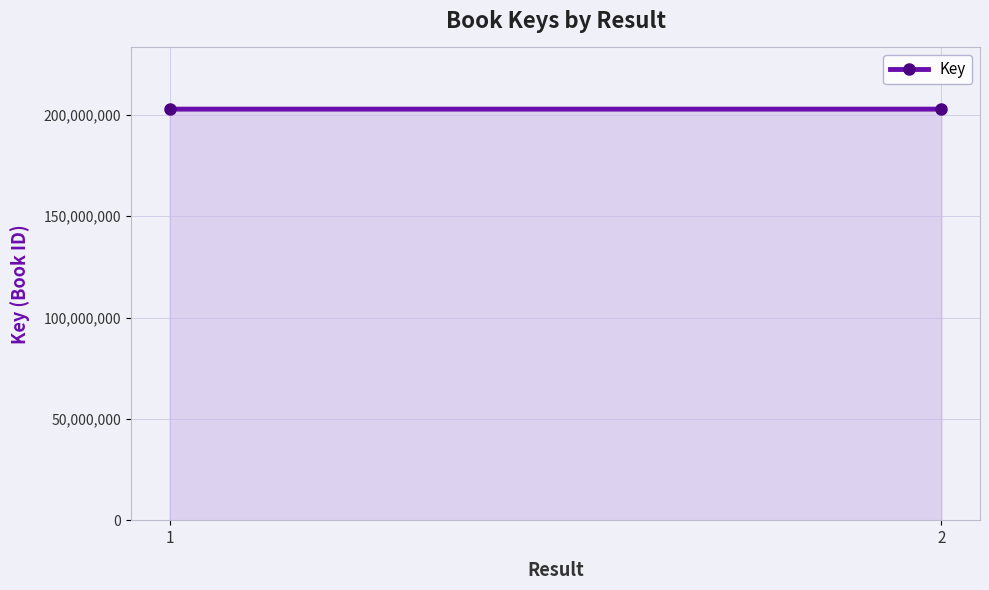

Is it true that the value at 1 is 202753741?

True